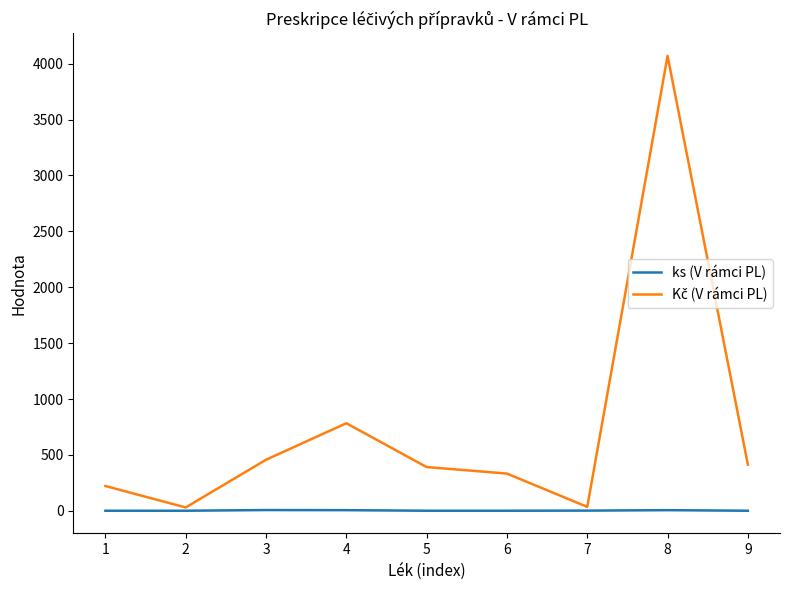

At which category is the sum across all series the highest?

8